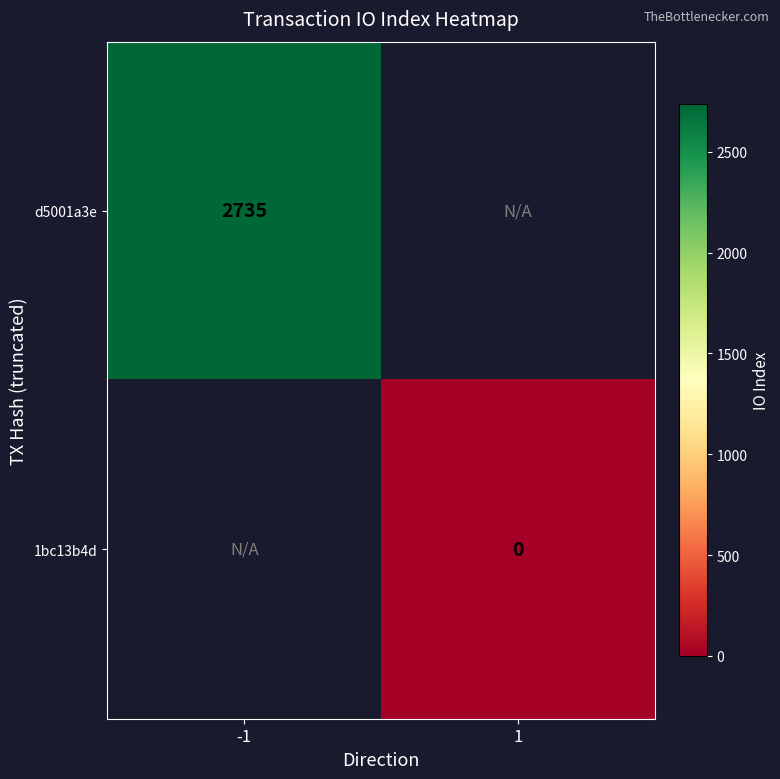

Is the value of 1bc13b4d at 1 greater than the value of d5001a3e at -1?

No